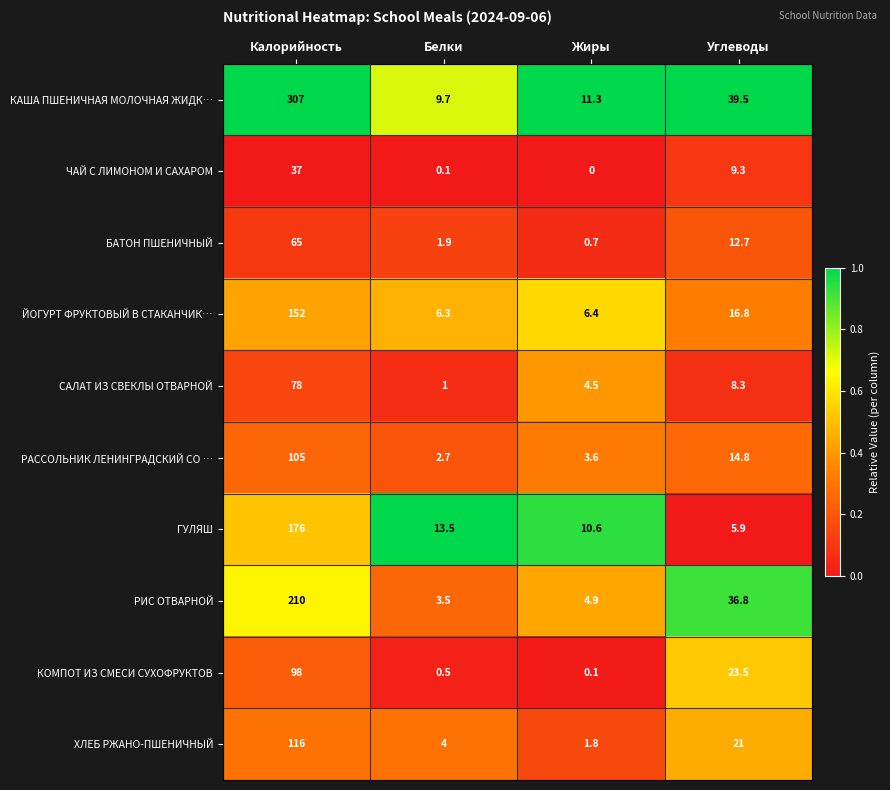

Between Жиры and Углеводы, which series saw the biggest shift?

РИС ОТВАРНОЙ